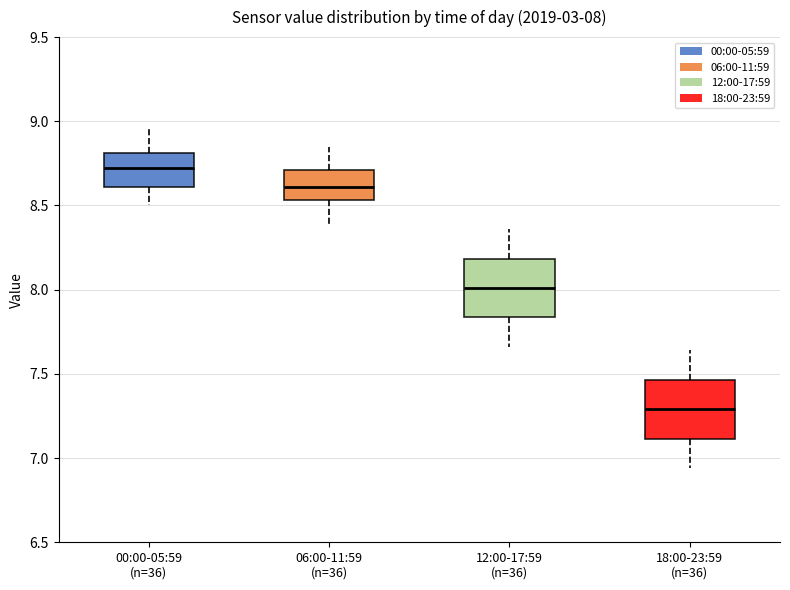

Which box's median line is the lowest?

18:00-23:59 (n=36)